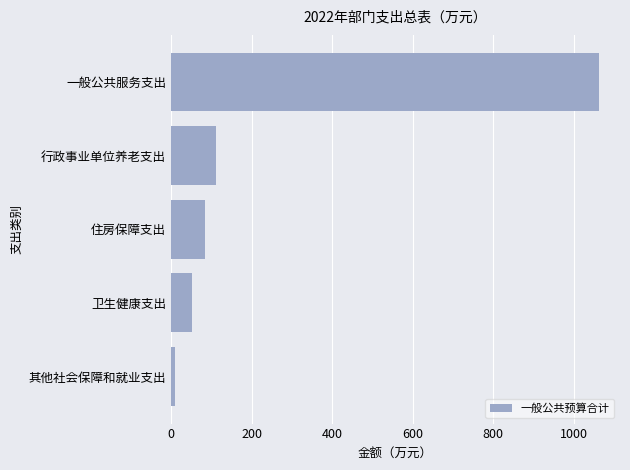

List the labels in order of value, largest first.

一般公共服务支出, 行政事业单位养老支出, 住房保障支出, 卫生健康支出, 其他社会保障和就业支出